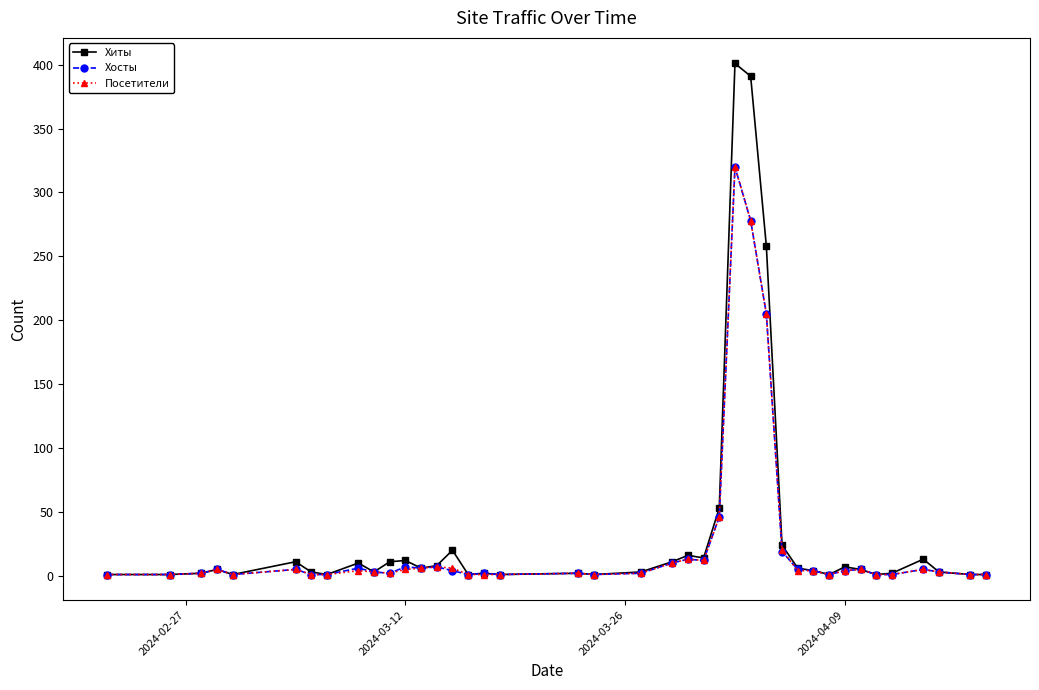

Which series has the widest spread of values?

Хиты